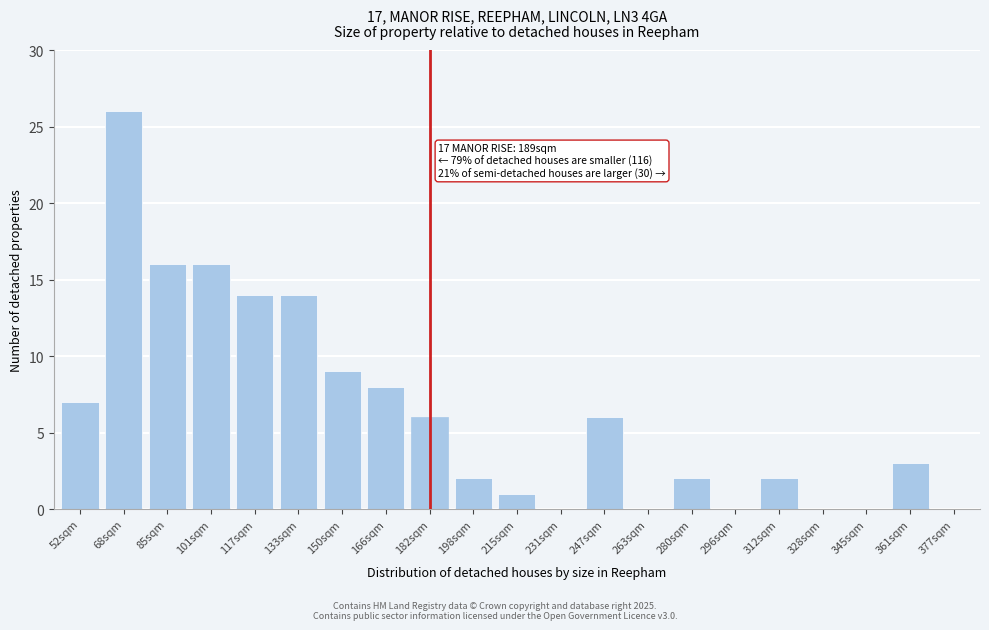

Reading left to right, list all the values displayed in this chart.

52sqm=7	68sqm=26	85sqm=16	101sqm=16	117sqm=14	133sqm=14	150sqm=9	166sqm=8	182sqm=6	198sqm=2	215sqm=1	231sqm=0	247sqm=6	263sqm=0	280sqm=2	296sqm=0	312sqm=2	328sqm=0	345sqm=0	361sqm=3	377sqm=0